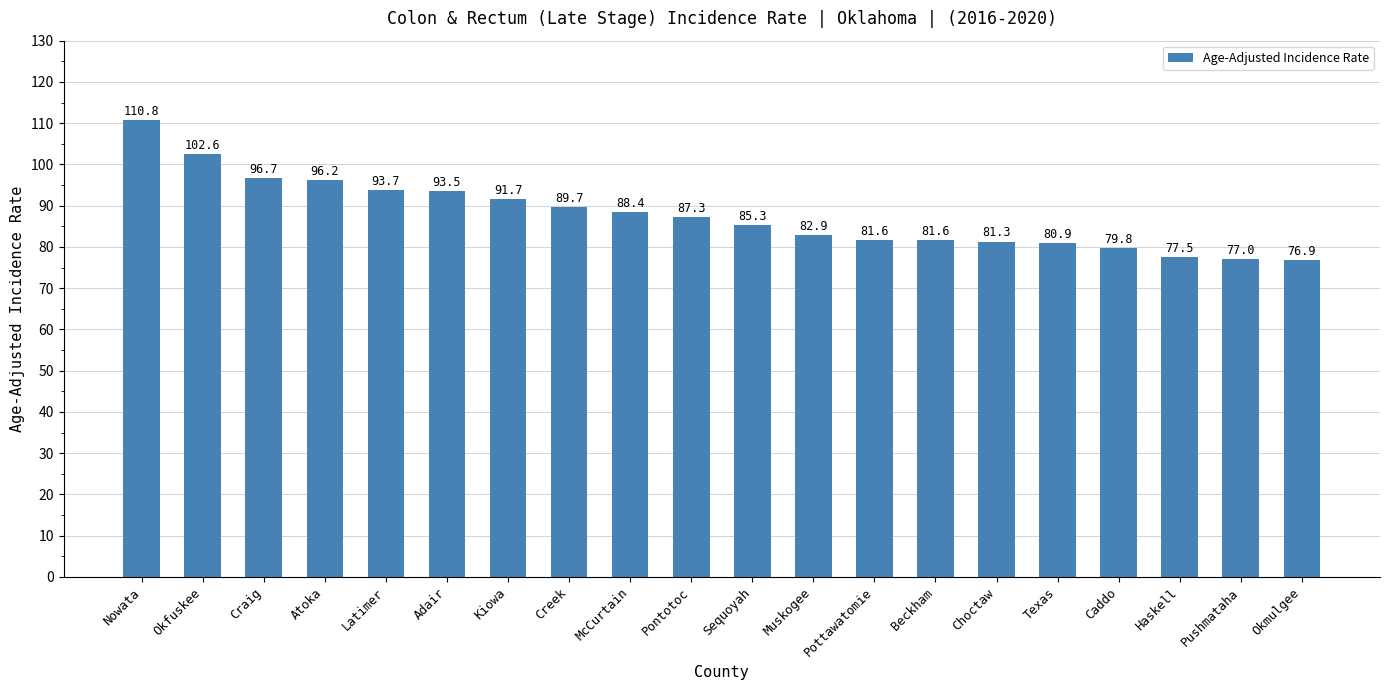

Are the bars grouped side by side (vs. stacked)?

No